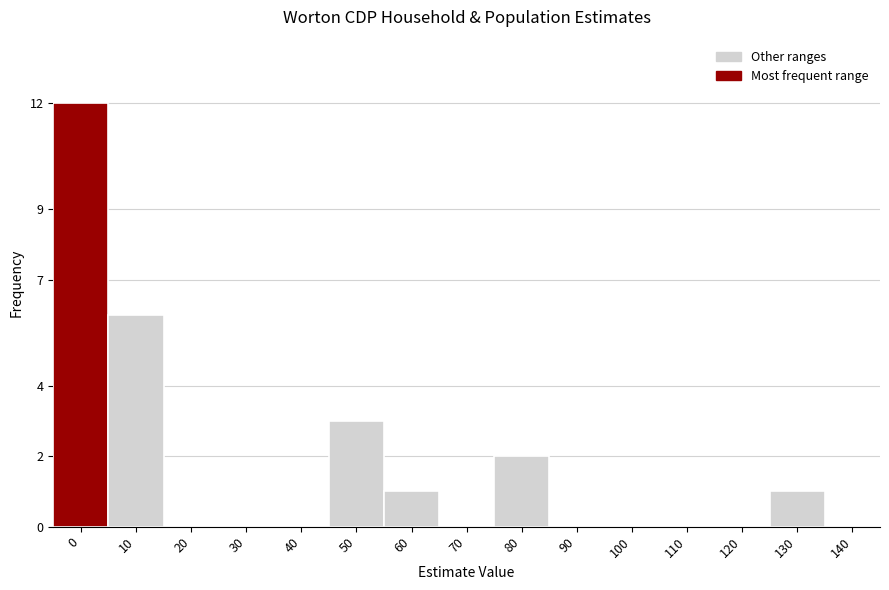

Reading left to right, transcribe all the data shown in this chart.

0=12	10=6	20=0	30=0	40=0	50=3	60=1	70=0	80=2	90=0	100=0	110=0	120=0	130=1	140=0